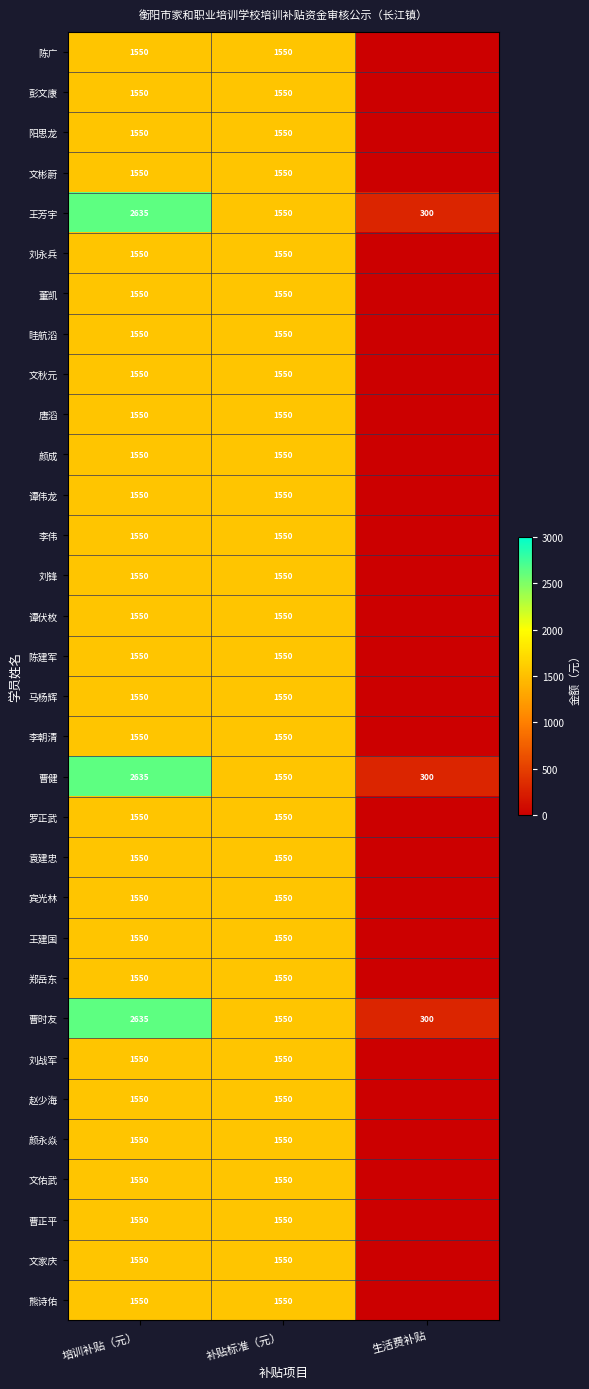

What is the total value across all series at 培训补贴（元）?

52855